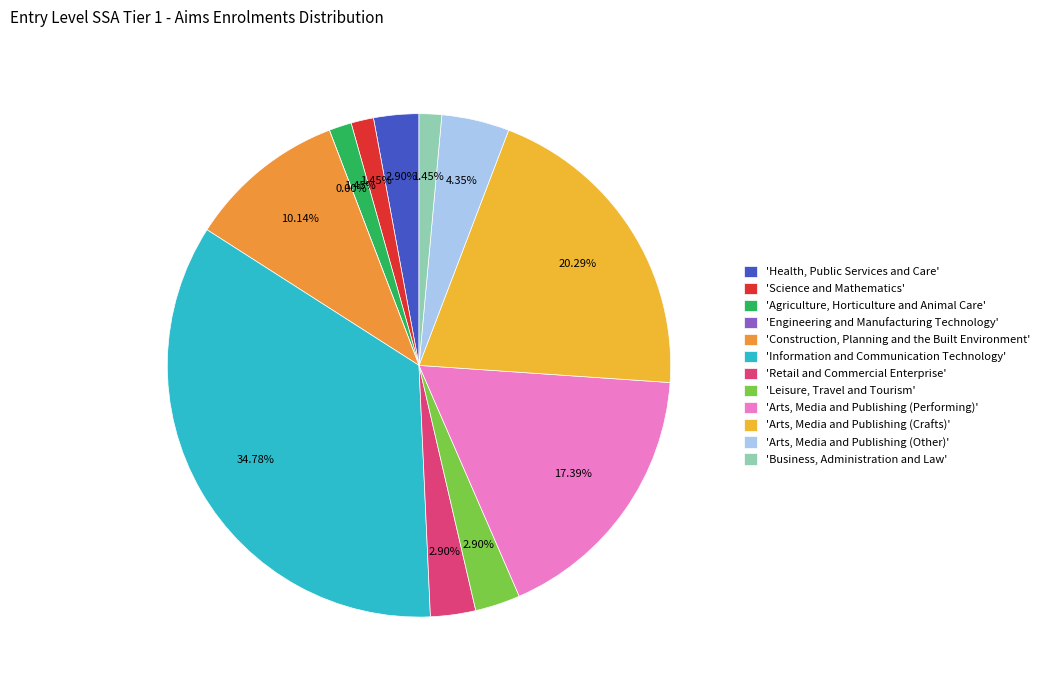

Which category has the smallest portion of the pie?

Engineering and Manufacturing Technology